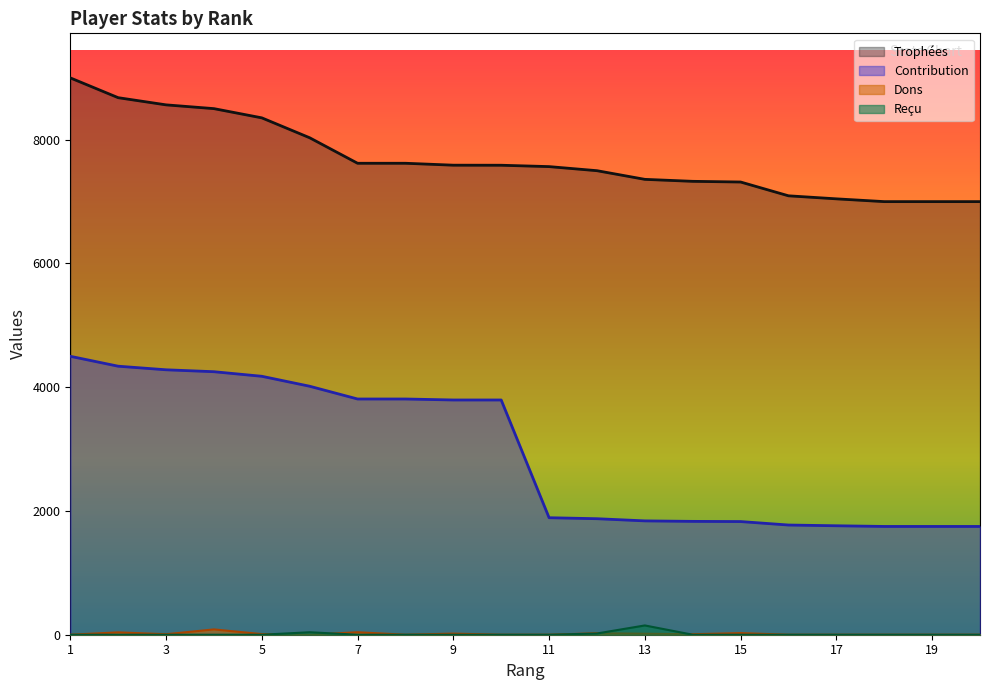

What is the value of the Trophées point at the 12th from the left?

7500